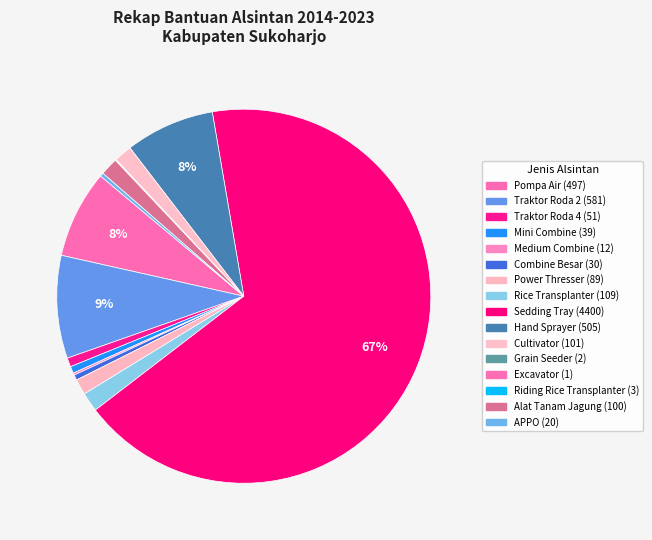

Combined, what portion of the pie is Cultivator and Combine Besar?

2.0%